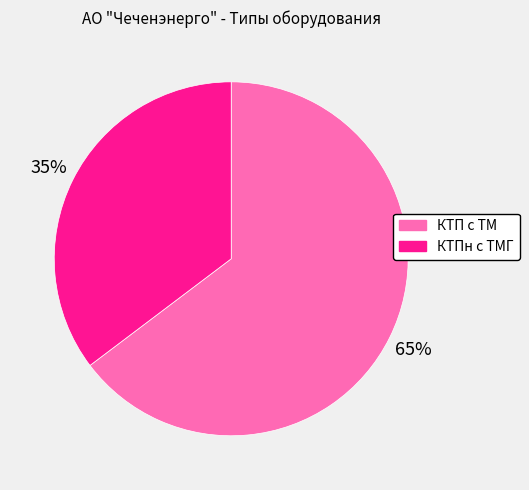

Is it true that КТП с ТМ is 76% of the pie?

False